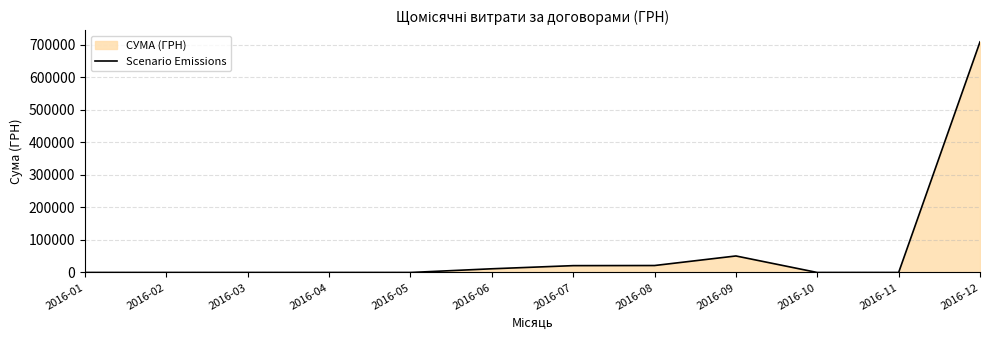

Which category has the lowest value across all series?

2016-01